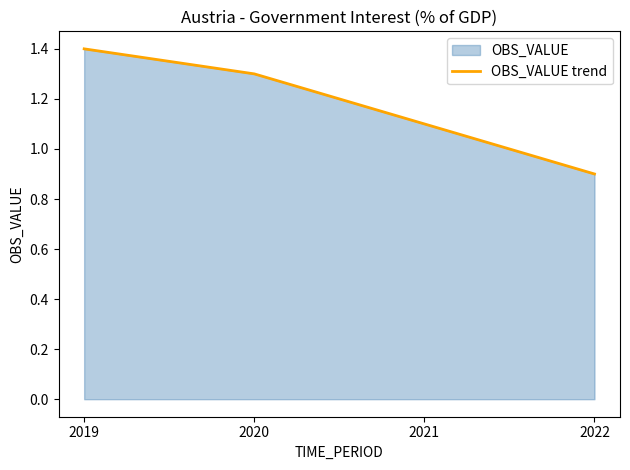

Which has a higher value, 2019 or 2022?

2019